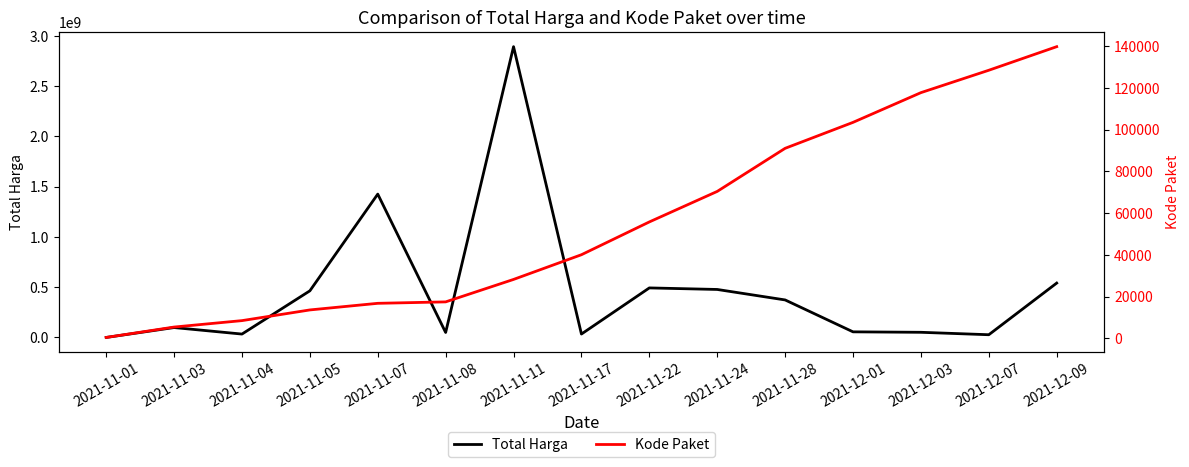

Read the Total Harga value at 2021-11-01.

333600